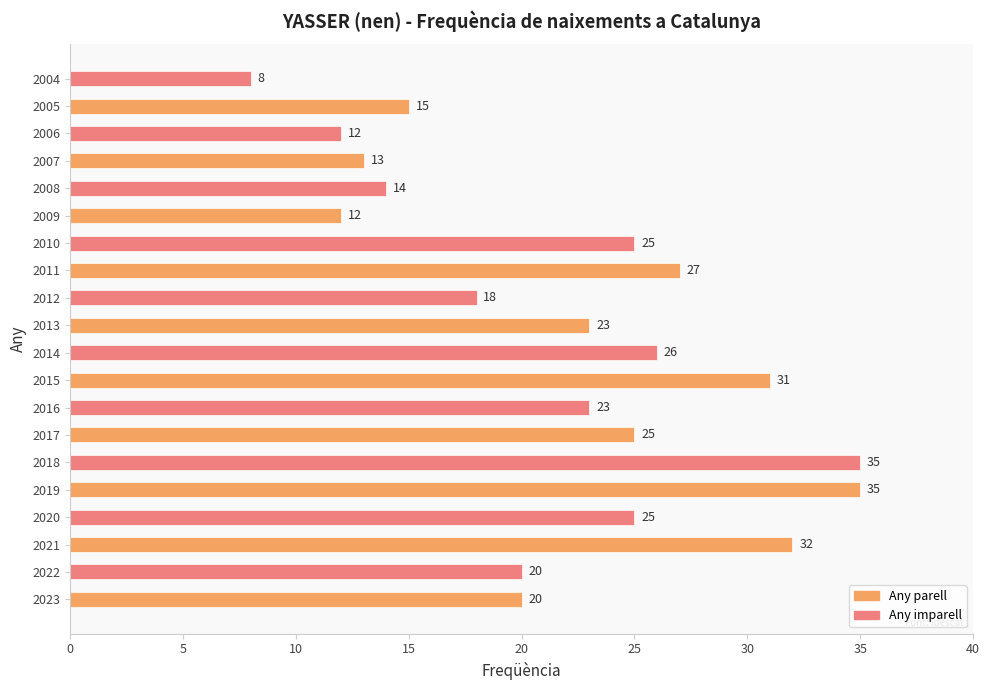

True or false: the data shows 46 at 2021.

False